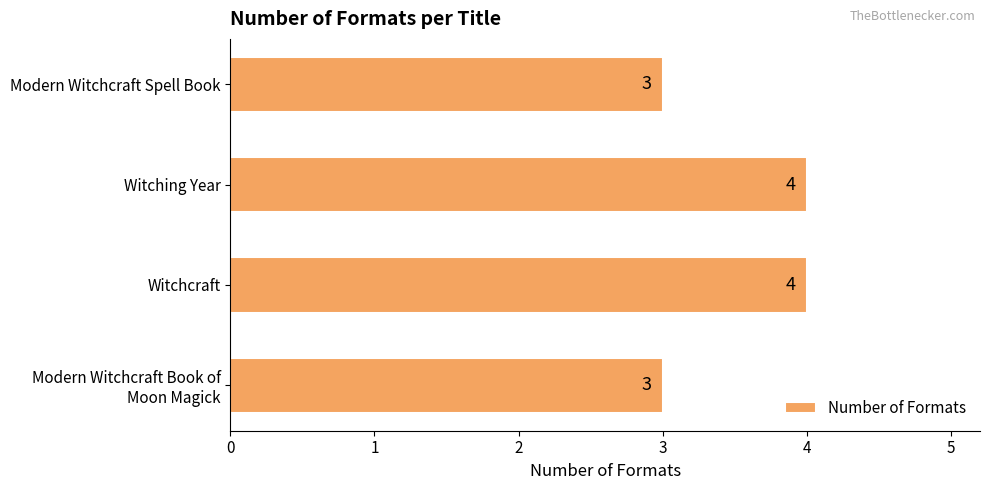

The value at Witching Year is 1. True or false?

False